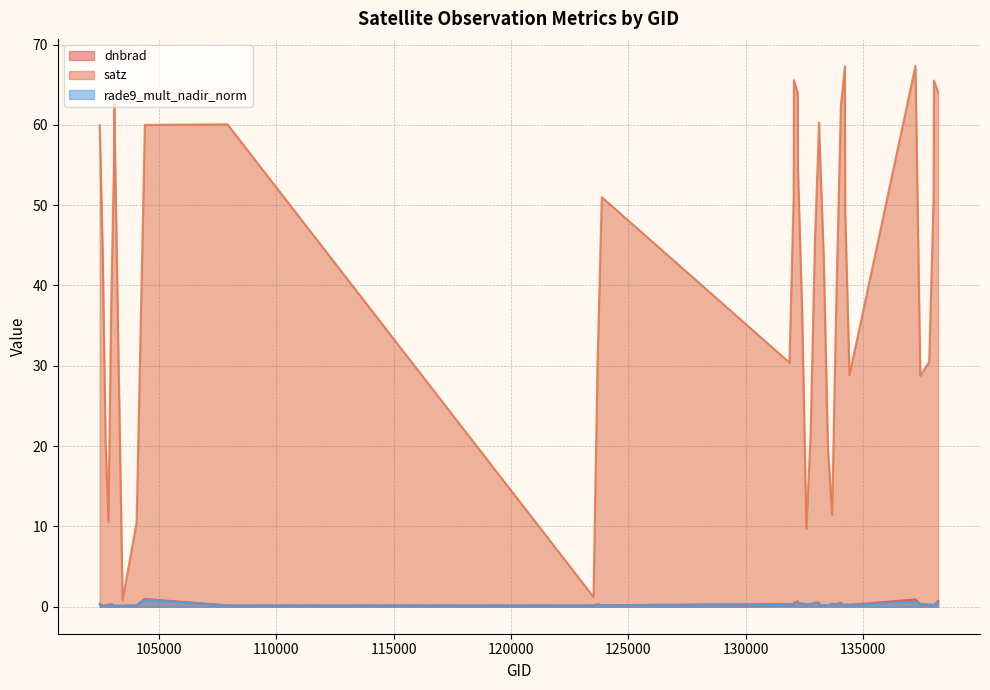

True or false: rade9_mult_nadir_norm and satz cross at least once.

False